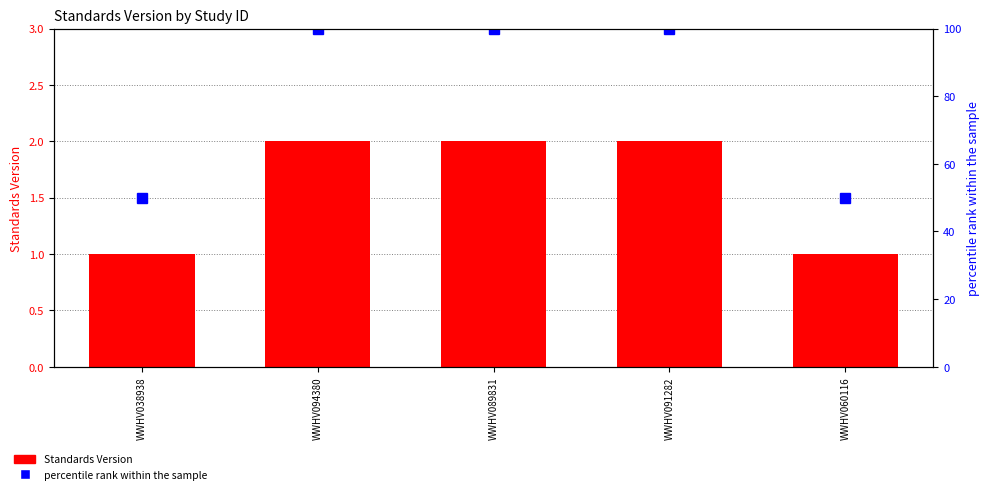

What is the average value of the percentile rank within the sample series?

80